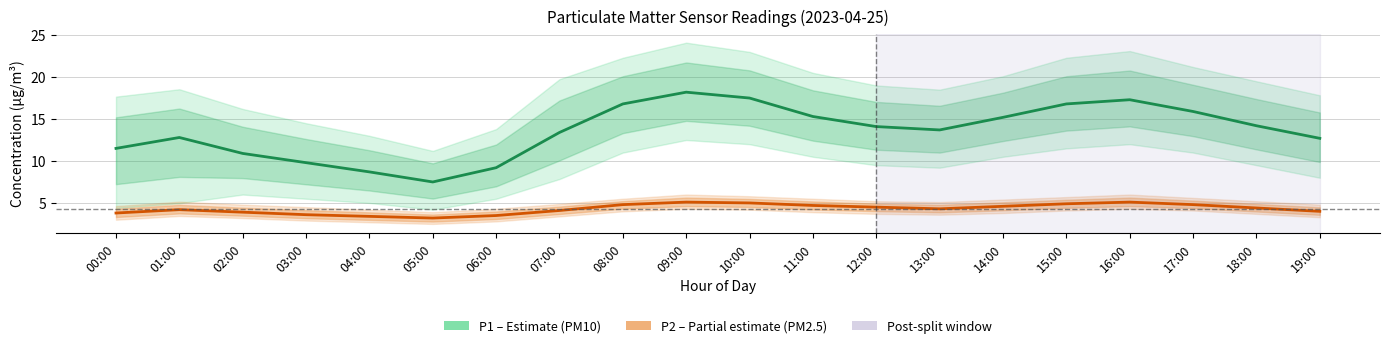

The value of P2 (PM2.5) at 13:00 is 4.3. True or false?

True